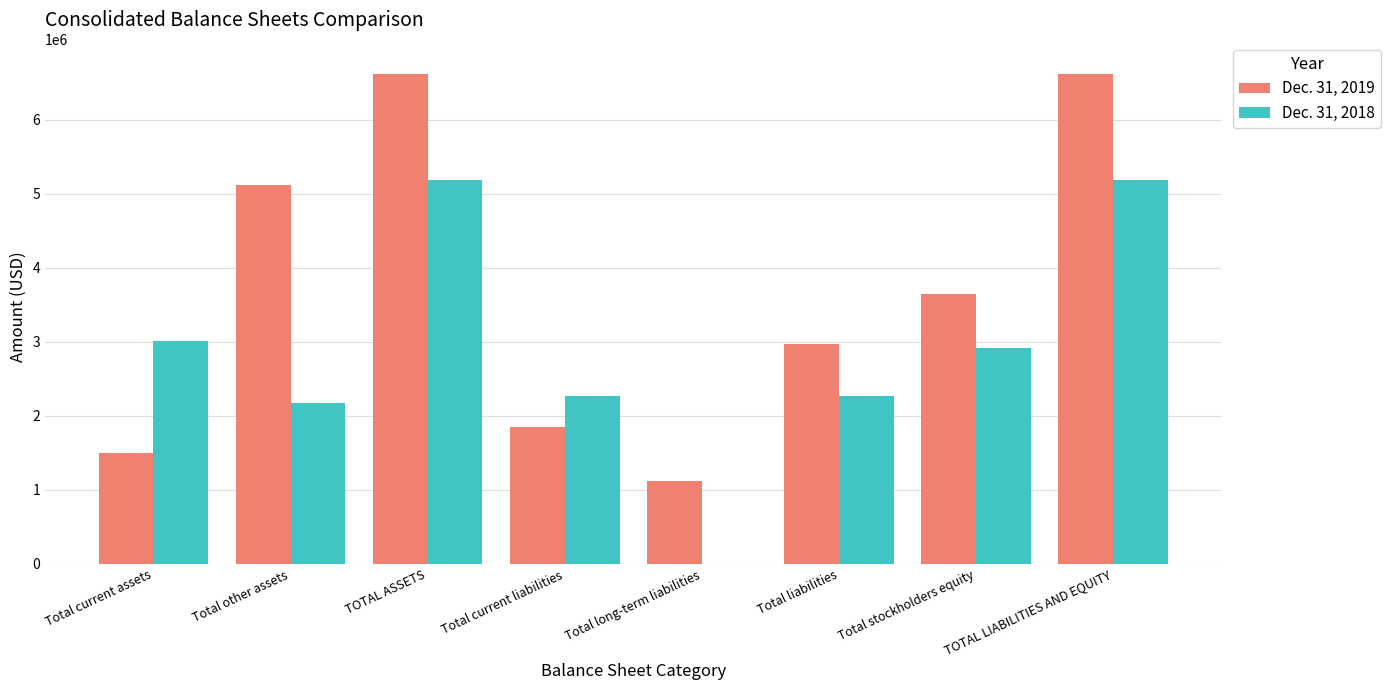

What are all the series names shown in the legend?

Dec. 31, 2019, Dec. 31, 2018